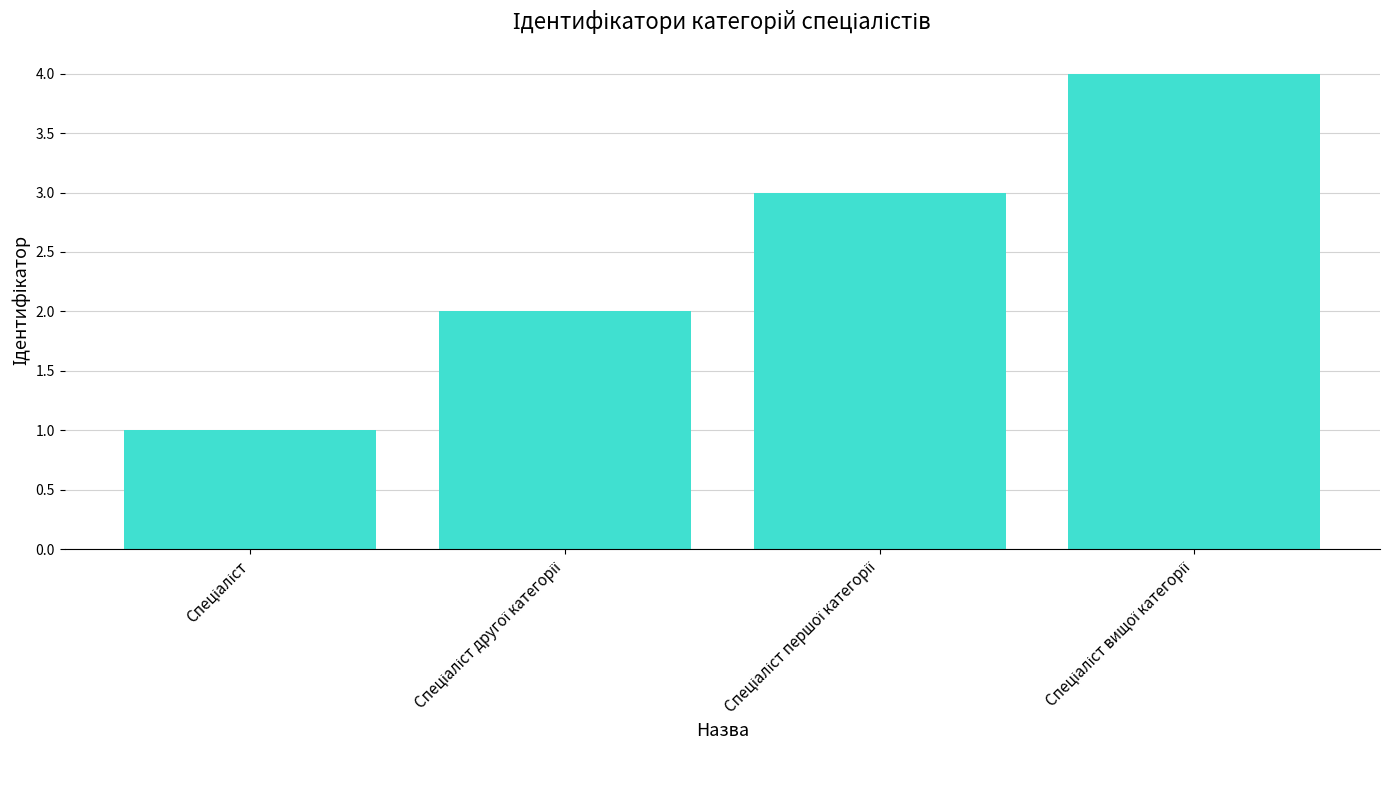

What is the minimum value shown in the chart?

1